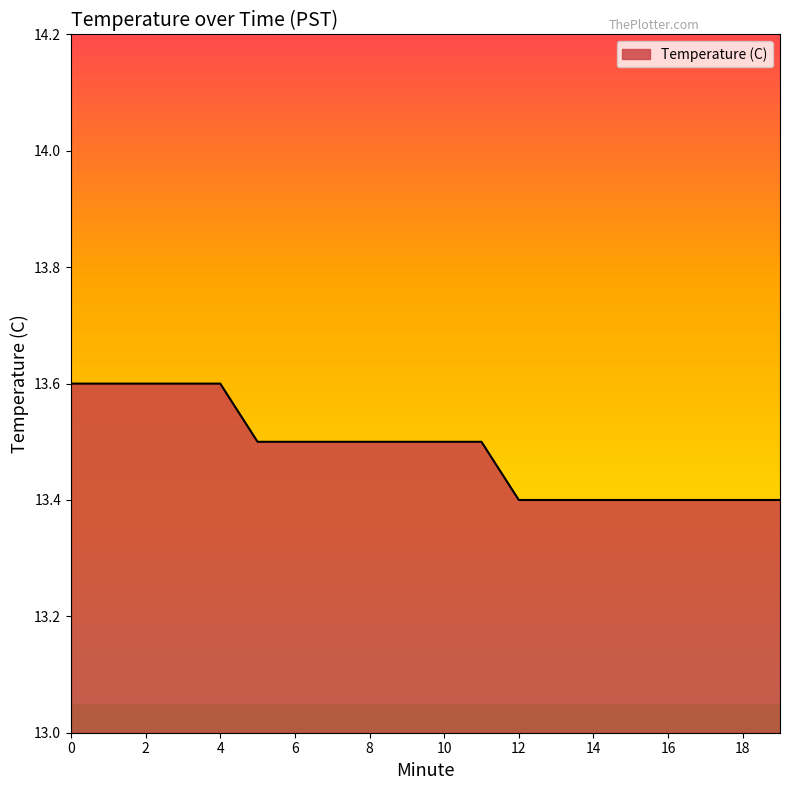

What is the greatest value displayed?

13.6